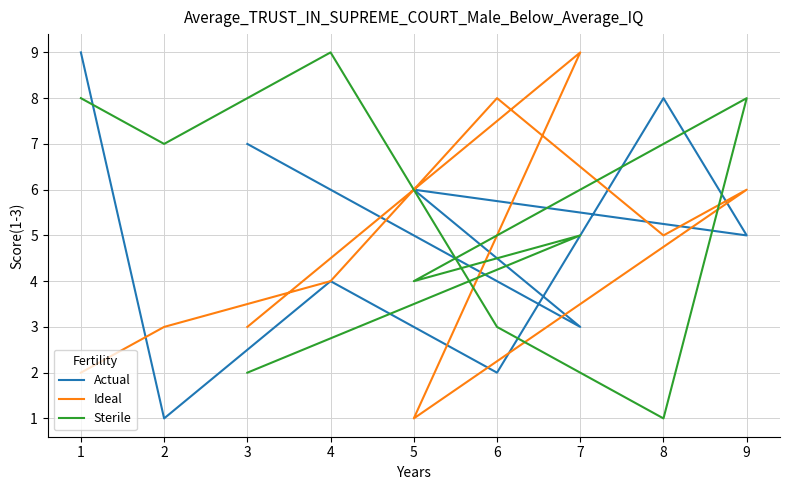

What is the average value of the Sterile series?

5